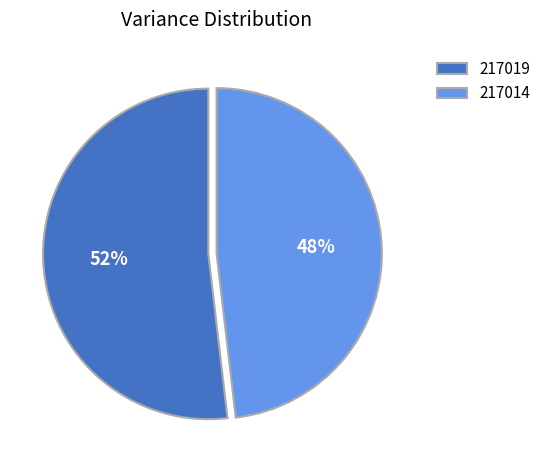

The 217014 slice represents 48% of the pie. True or false?

True